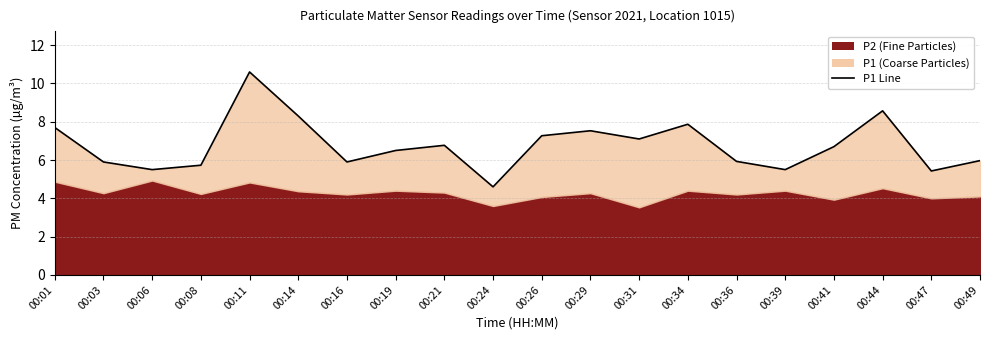

How many lines are shown in the chart?

1